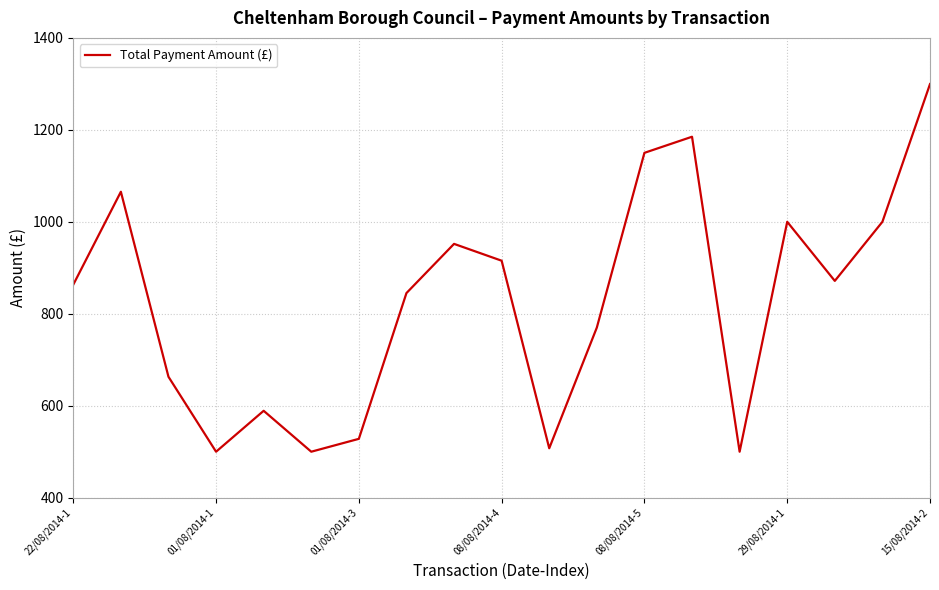

What is the maximum value shown in the chart?

1299.5